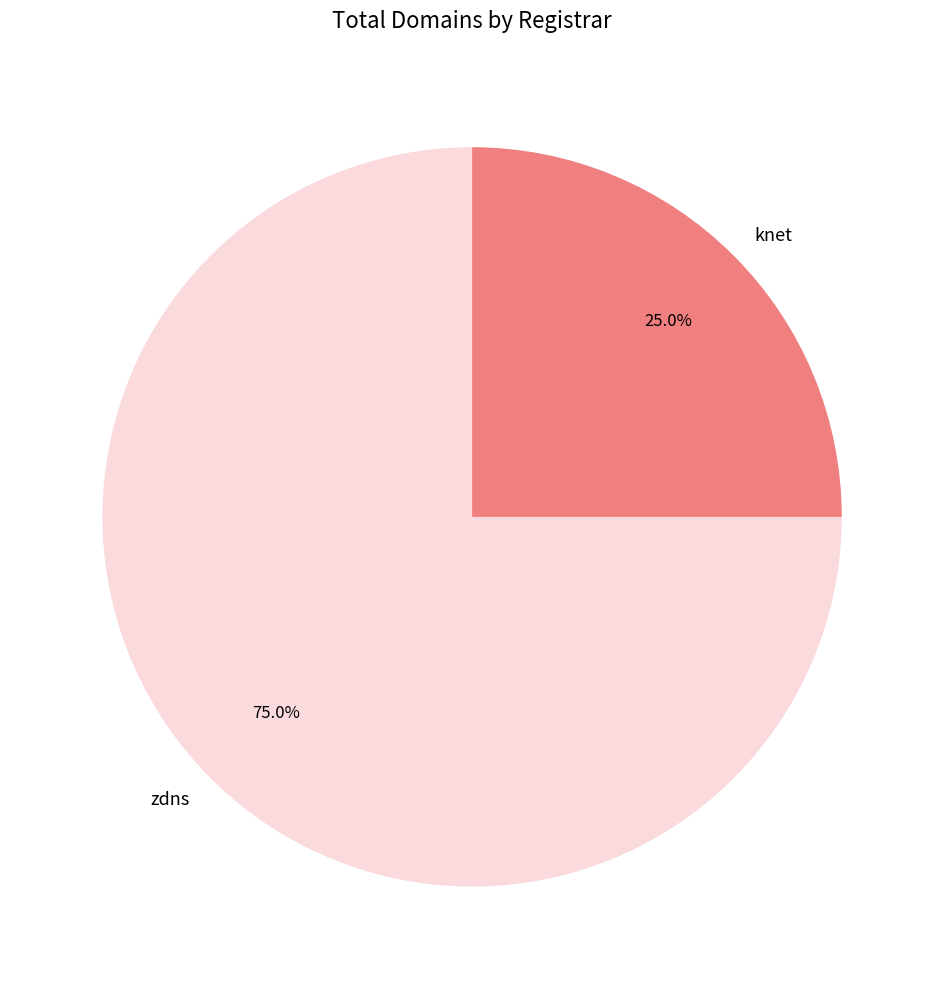

Which slice is the largest?

zdns